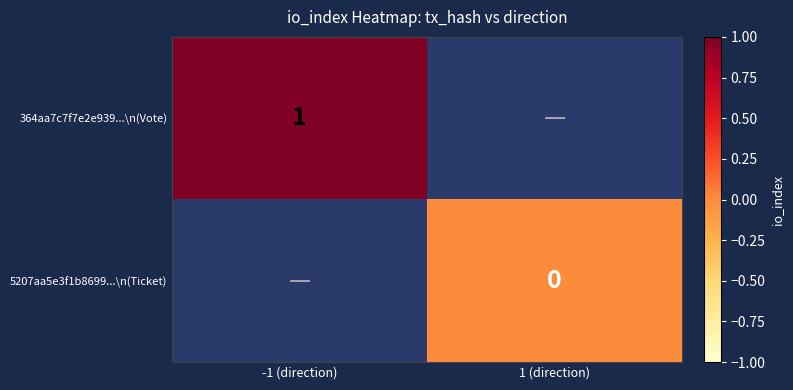

What is the greatest value displayed?

1.0